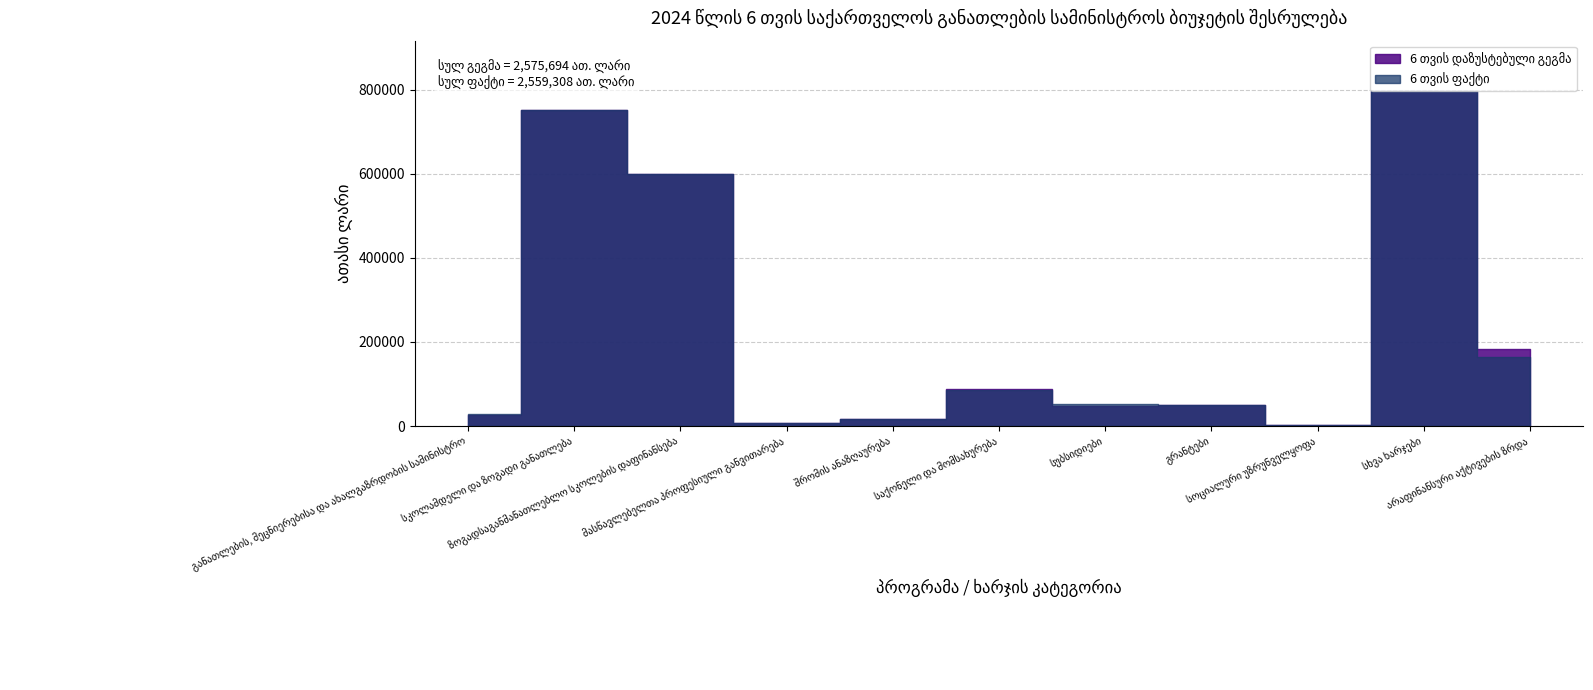

At which label does 6 თვის დაზუსტებული გეგმა first exceed 51036?

სკოლამდელი და ზოგადი განათლება